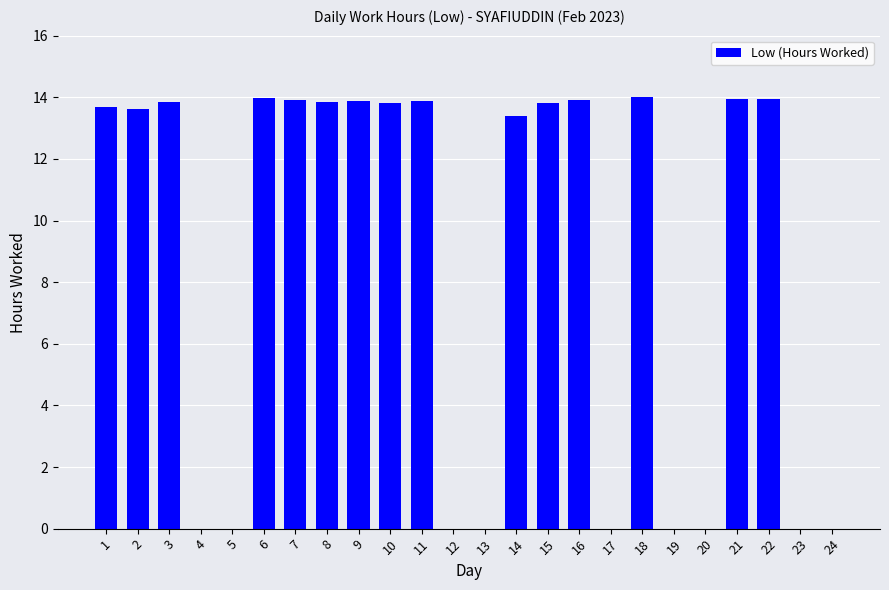

What is the ratio of the value at 6 to the value at 3?

1.0